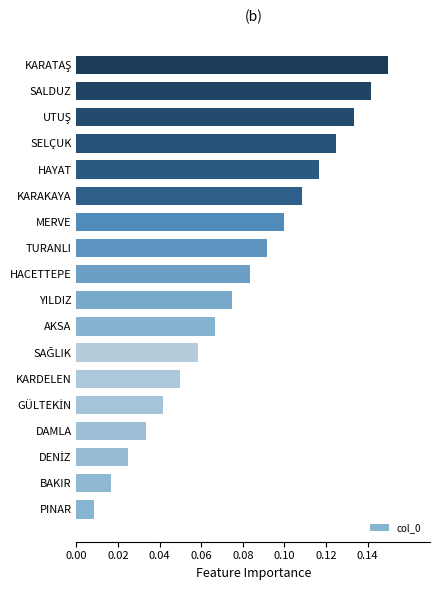

What is the sum of all values?

1.4